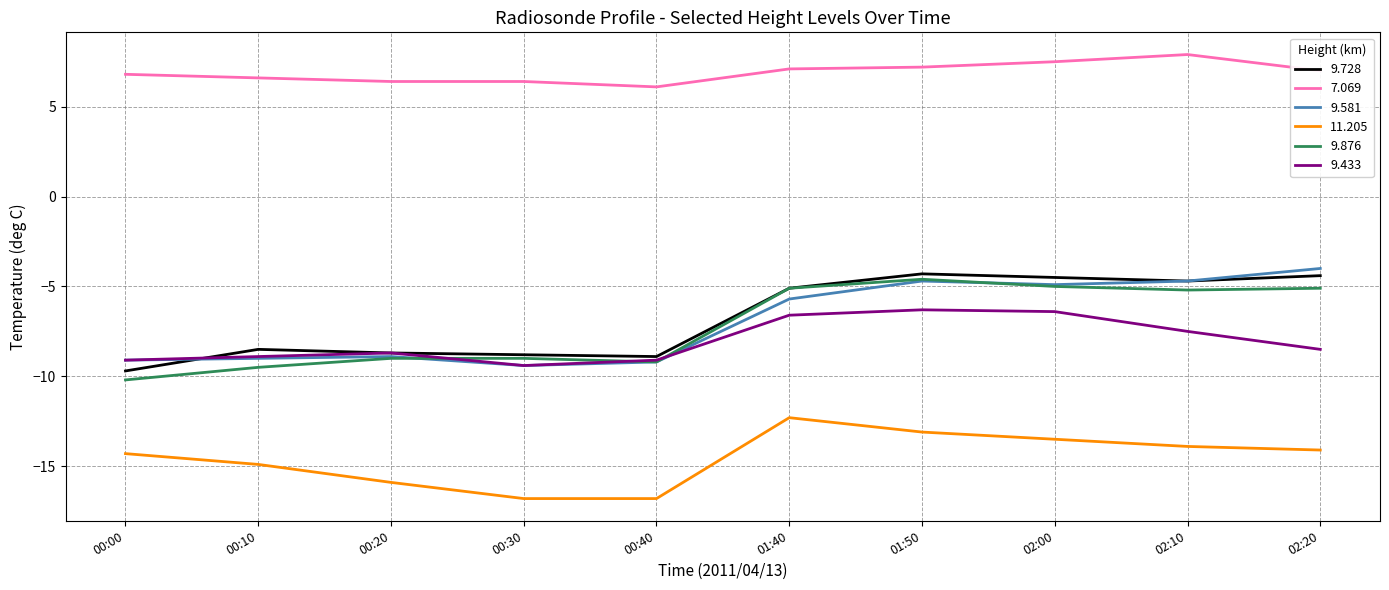

Which series has the largest total across all categories?

7.069